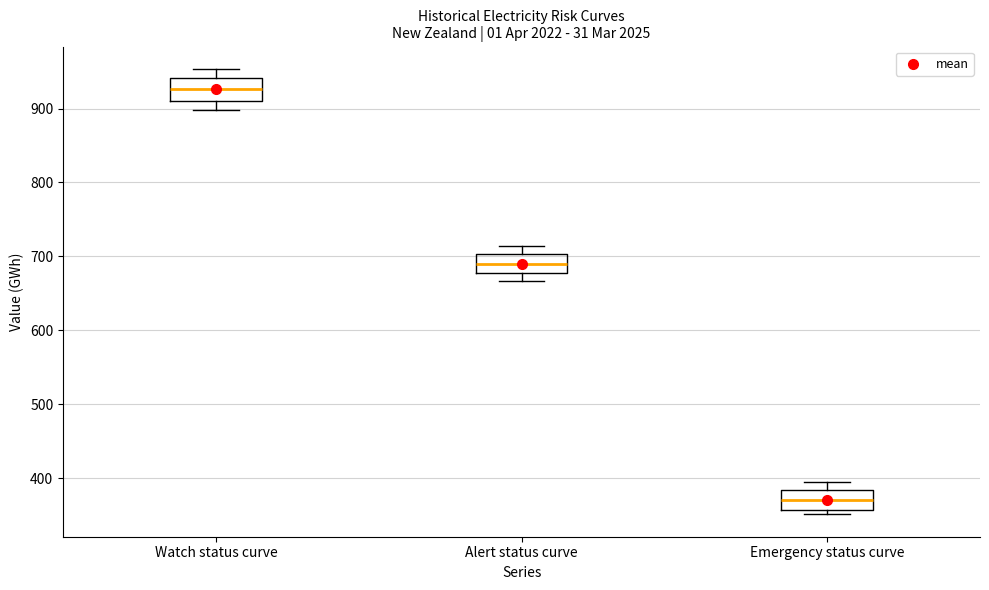

Reading left to right, transcribe this box plot: for each box, give where its median line is, the range the box spans, and where its two whiskers end, as read against the y-axis. The values are not printed on the chart, so give them approximately, as read against the axis.

Watch status curve: median 930, box 910 to 940, whiskers 900 to 950
Alert status curve: median 690, box 680 to 700, whiskers 670 to 710
Emergency status curve: median 370, box 360 to 380, whiskers 350 to 390